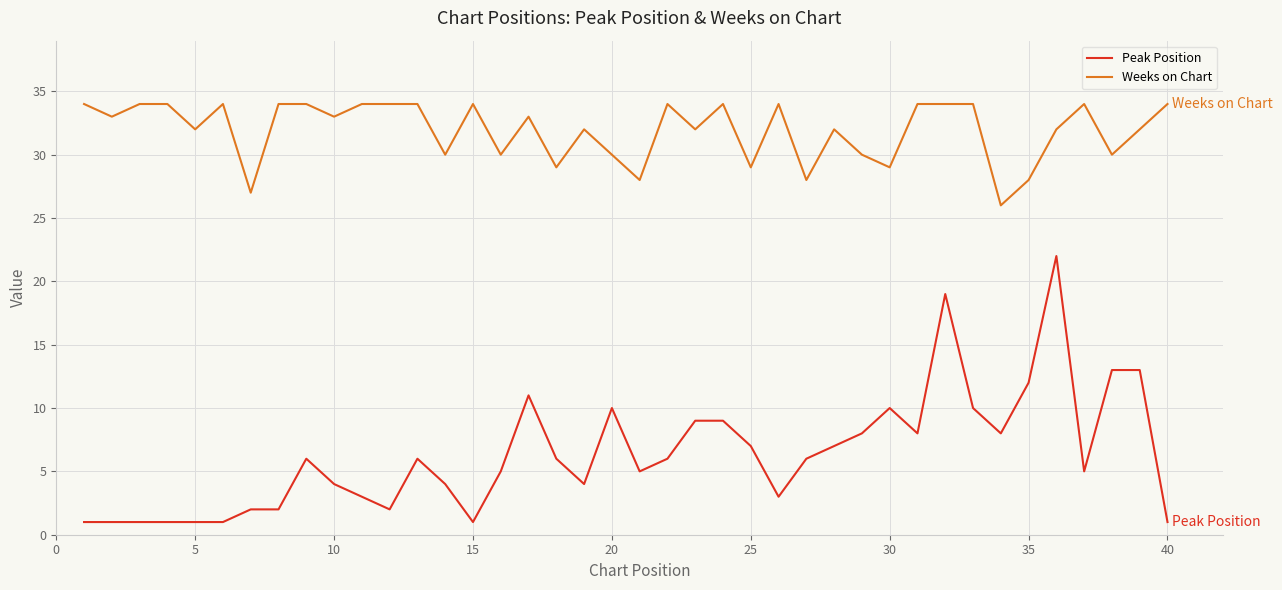

True or false: Weeks on Chart and Peak Position cross at least once.

False